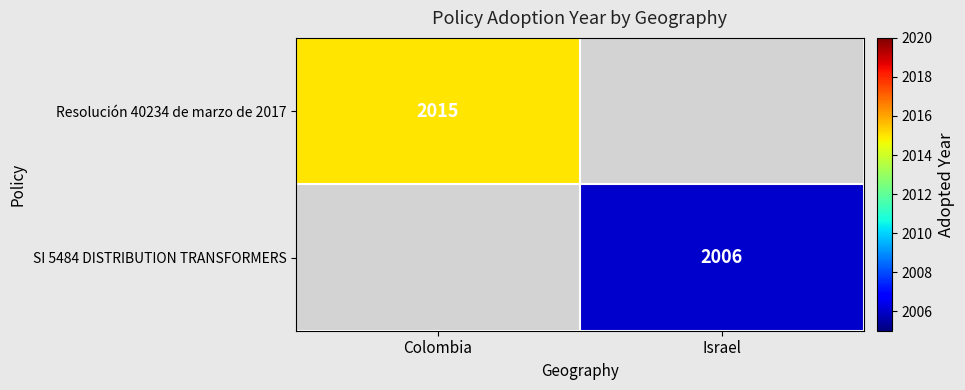

Is it true that Resolución 40234 de marzo de 2017 equals 2641 at Colombia?

False